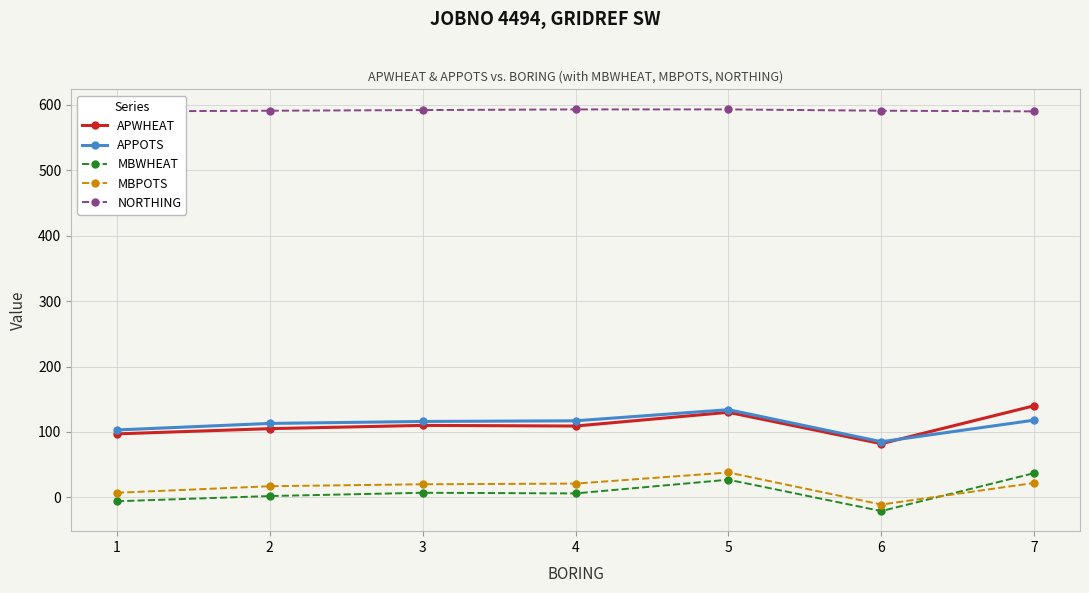

Reading left to right, list all the values displayed in this chart.

APWHEAT: 1=97	2=105	3=110	4=109	5=130	6=82	7=140
APPOTS: 1=103	2=113	3=116	4=117	5=134	6=85	7=118
MBWHEAT: 1=-6	2=2	3=7	4=6	5=27	6=-21	7=37
MBPOTS: 1=7	2=17	3=20	4=21	5=38	6=-11	7=22
NORTHING: 1=590	2=591	3=592	4=593	5=593	6=591	7=590